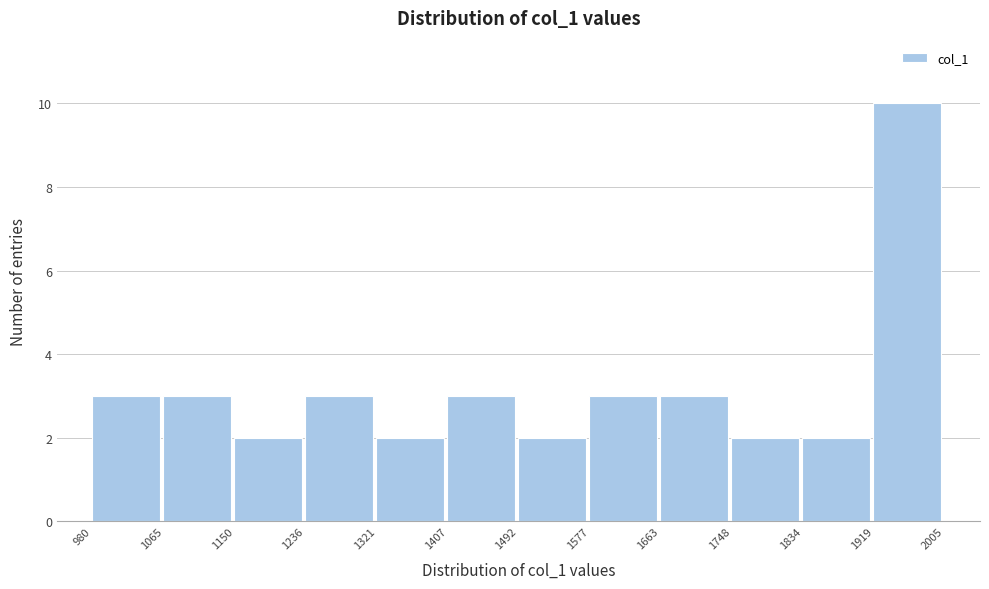

Reading left to right, list every bar in this chart as the range it spans on the x-axis followed by its height. The values are not printed on the chart, so give them approximately, as read against the axis.

980 to 1065: 3
1065 to 1150: 3
1150 to 1236: 2
1236 to 1321: 3
1321 to 1407: 2
1407 to 1492: 3
1492 to 1577: 2
1577 to 1663: 3
1663 to 1748: 3
1748 to 1834: 2
1834 to 1919: 2
1919 to 2005: 10